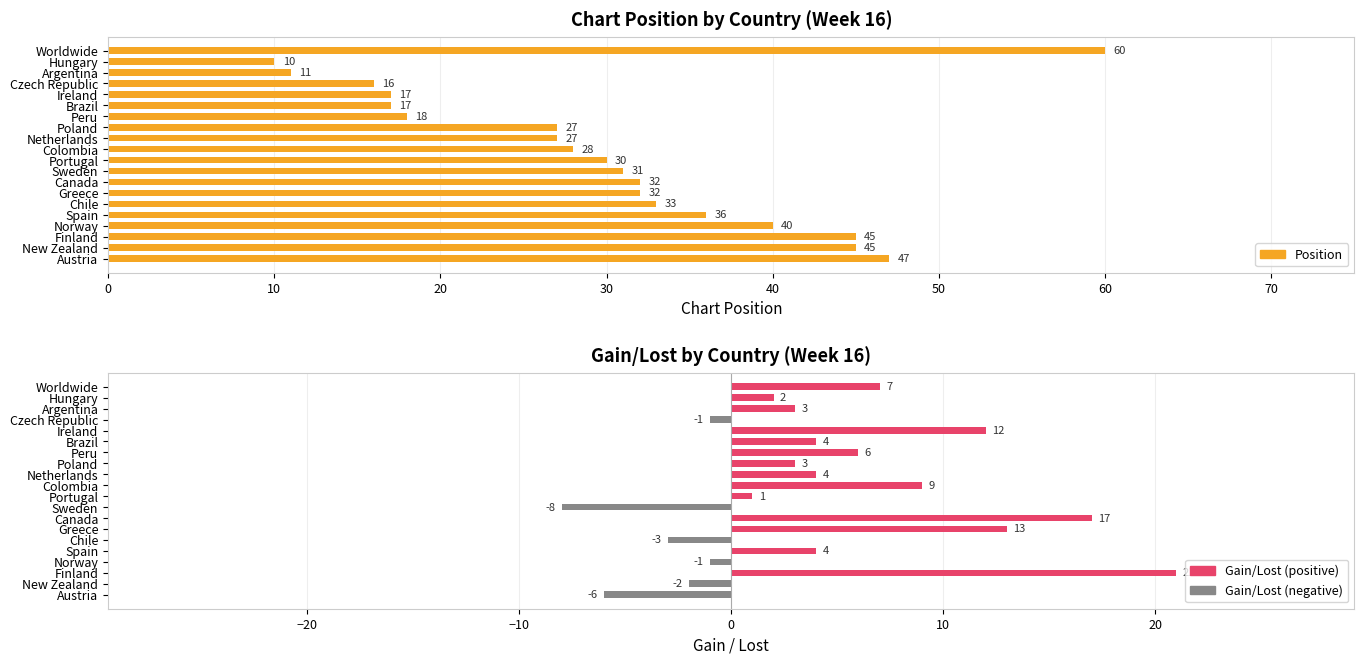

Between Norway and Chile, which is larger?

Norway